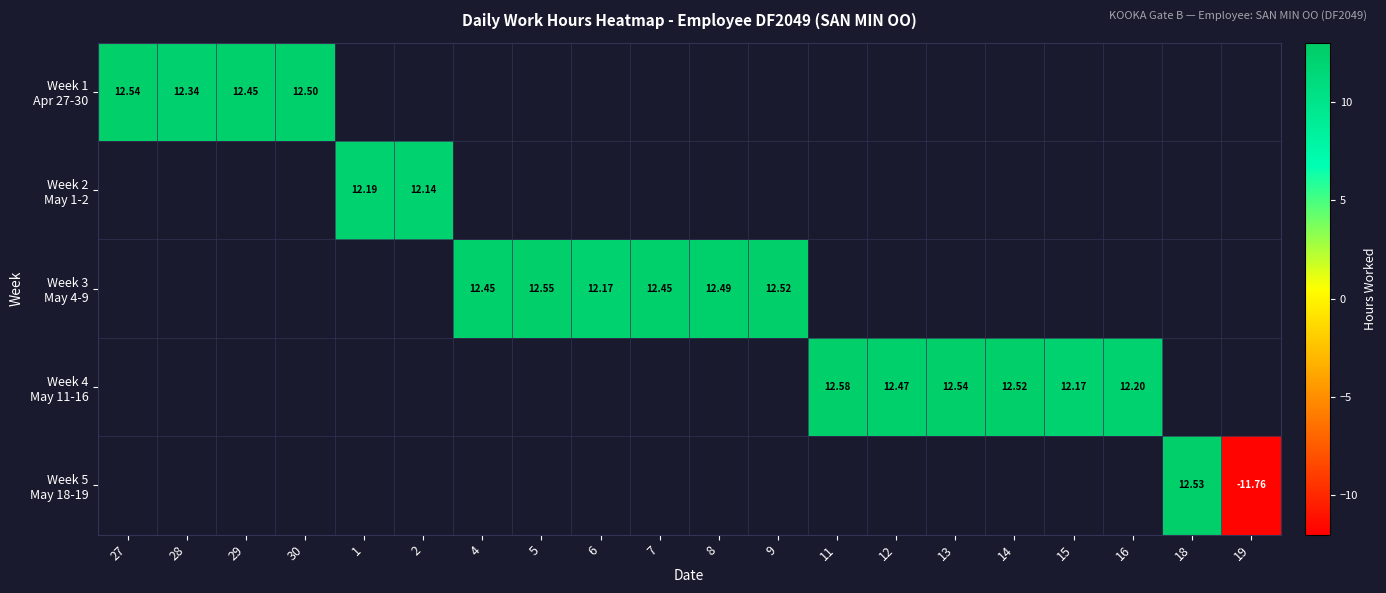

What is the approximate value of Week 3 May 4-9 at 8?

12.5